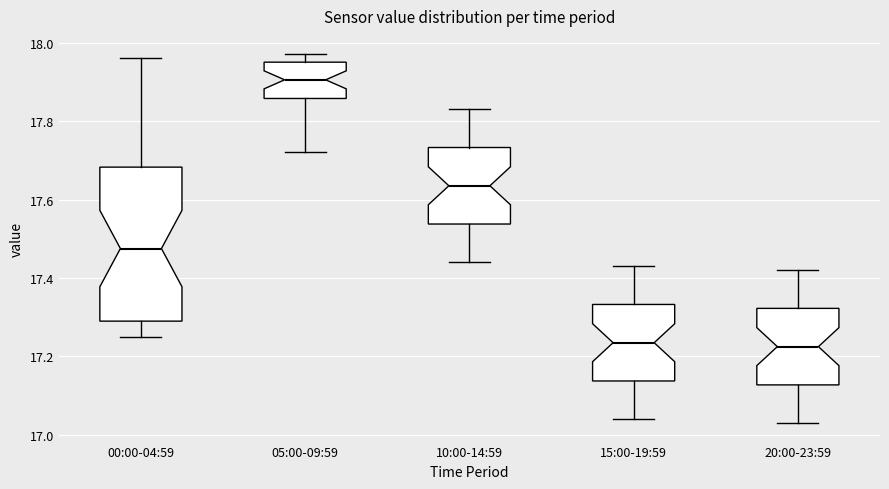

Which box's median line is the highest?

05:00-09:59